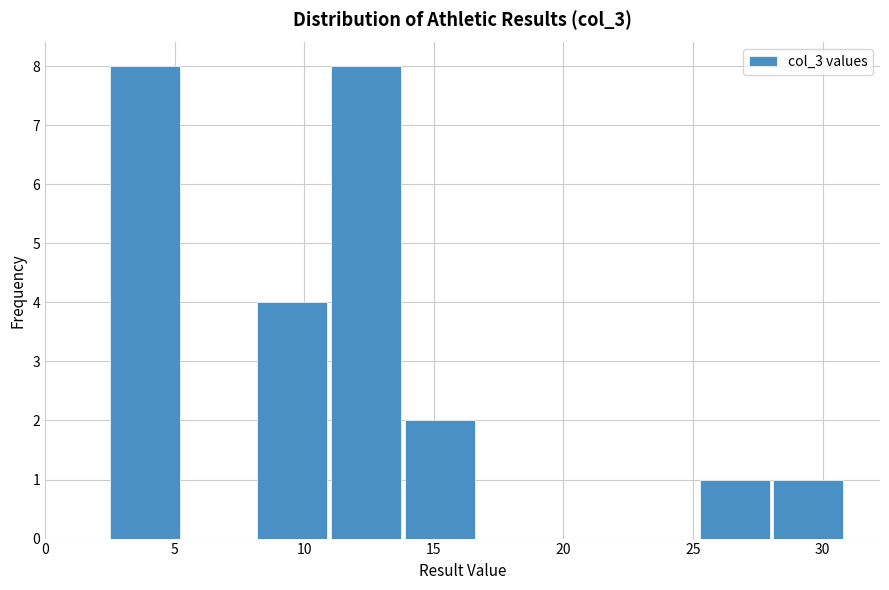

How tall is the bar that spans 14.0 to 16.5 on the x-axis? Neither the bar edges nor the heights are printed on the chart, so give them approximately, as read against the axes.

2